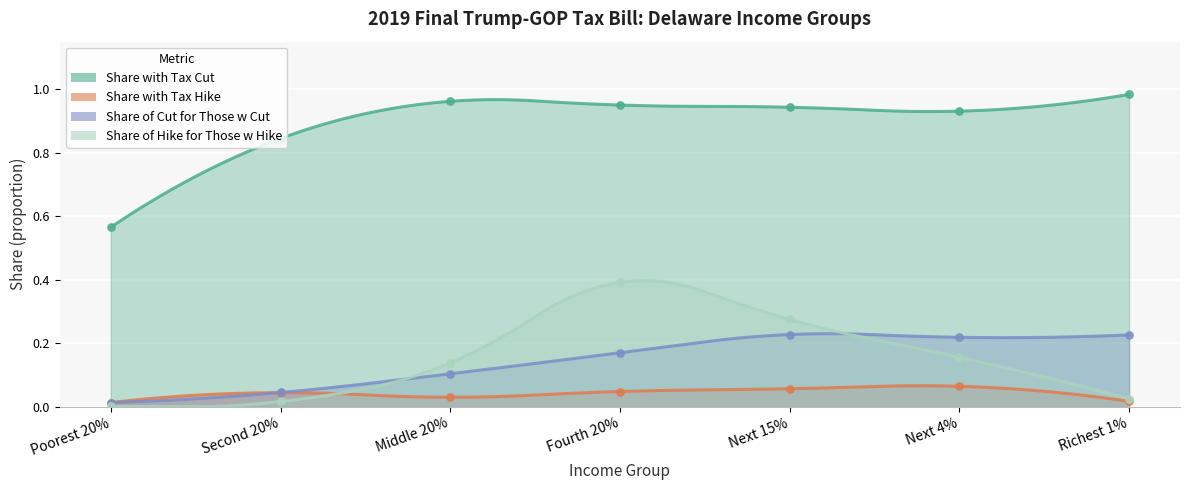

At which category is the sum across all series the highest?

Fourth 20%